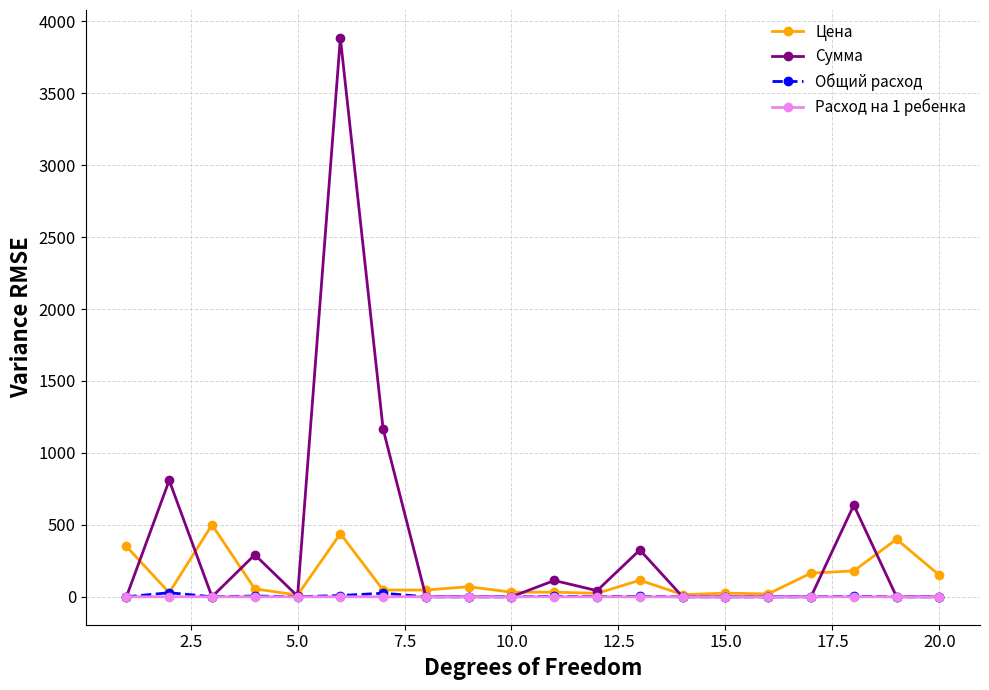

How many distinct data groups are displayed?

4